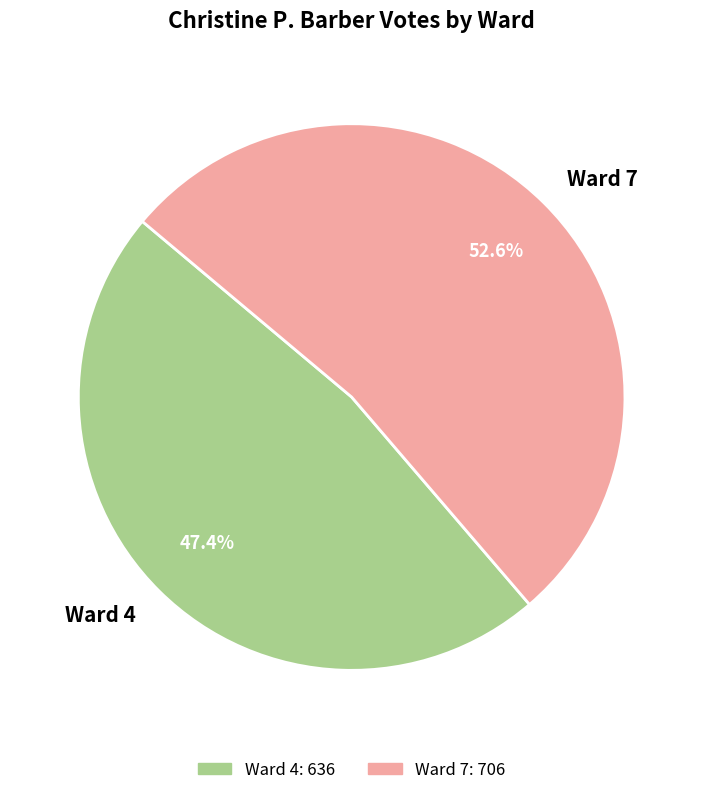

True or false: Ward 7 accounts for 53% of the total.

True